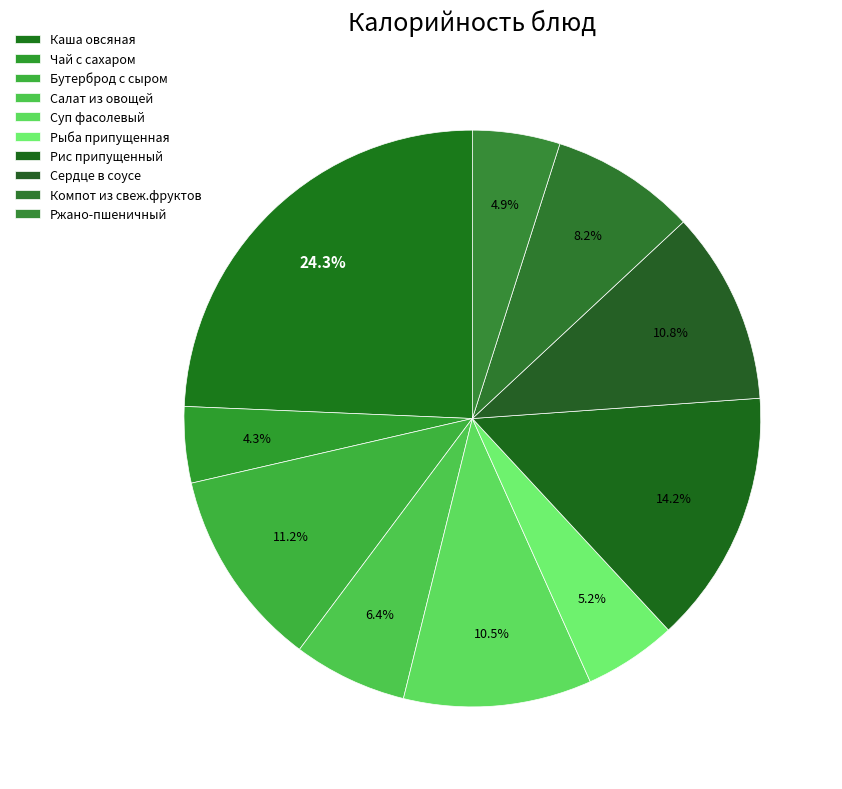

How many slices are in this pie chart?

10